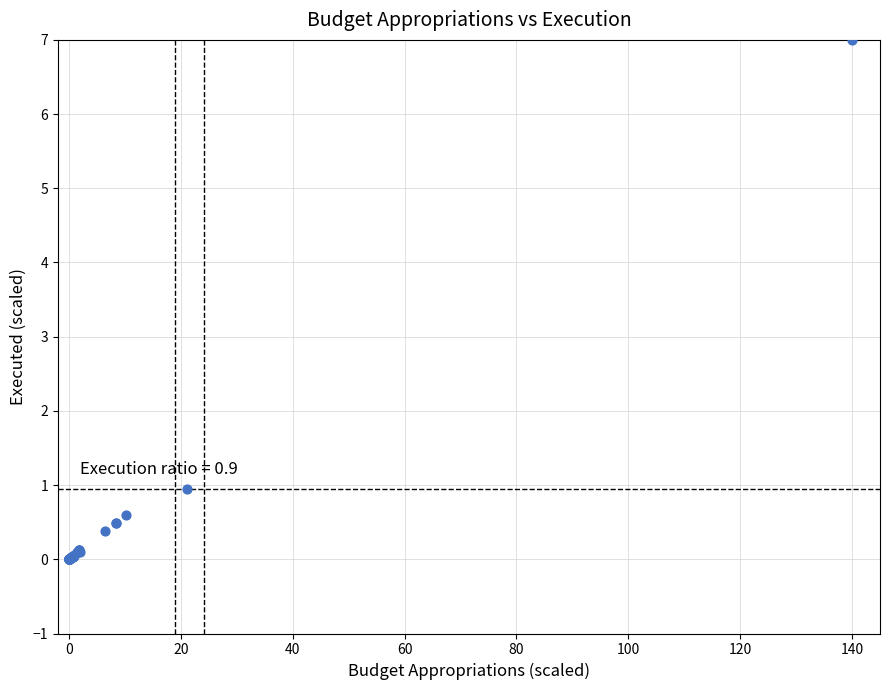

What Y value in the scatter plot is closest to 3?

0.9